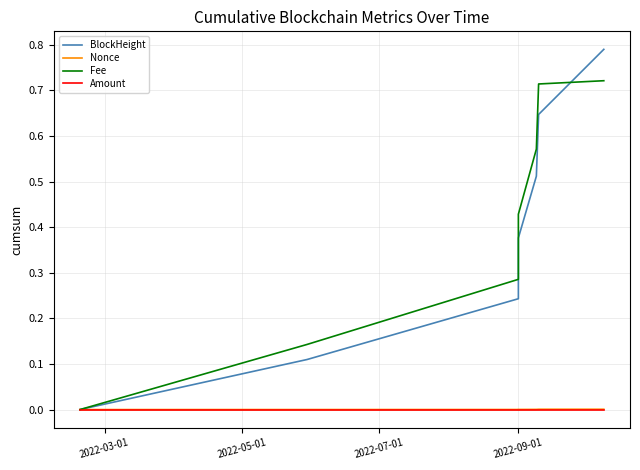

What is the average value of the BlockHeight series?

0.4